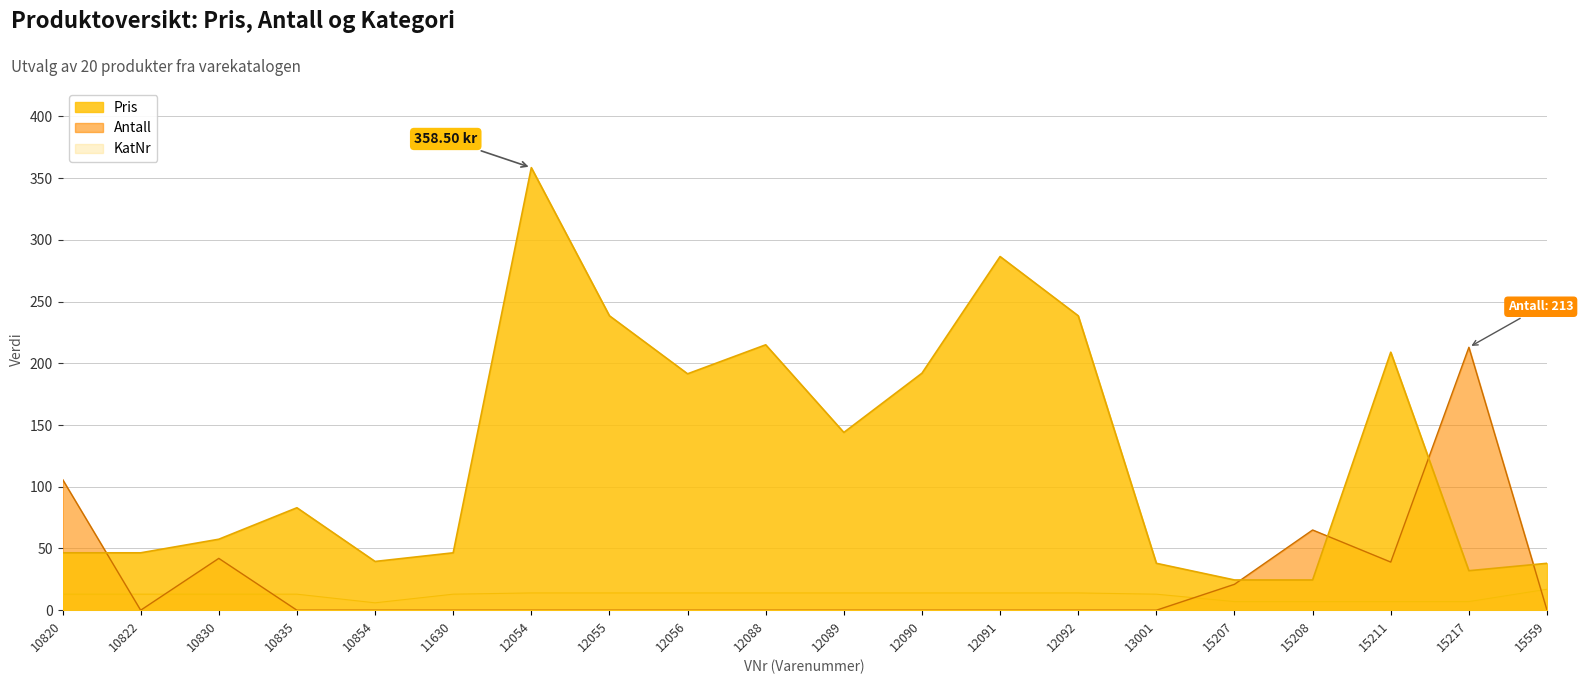

Which series has the widest spread of values?

Pris